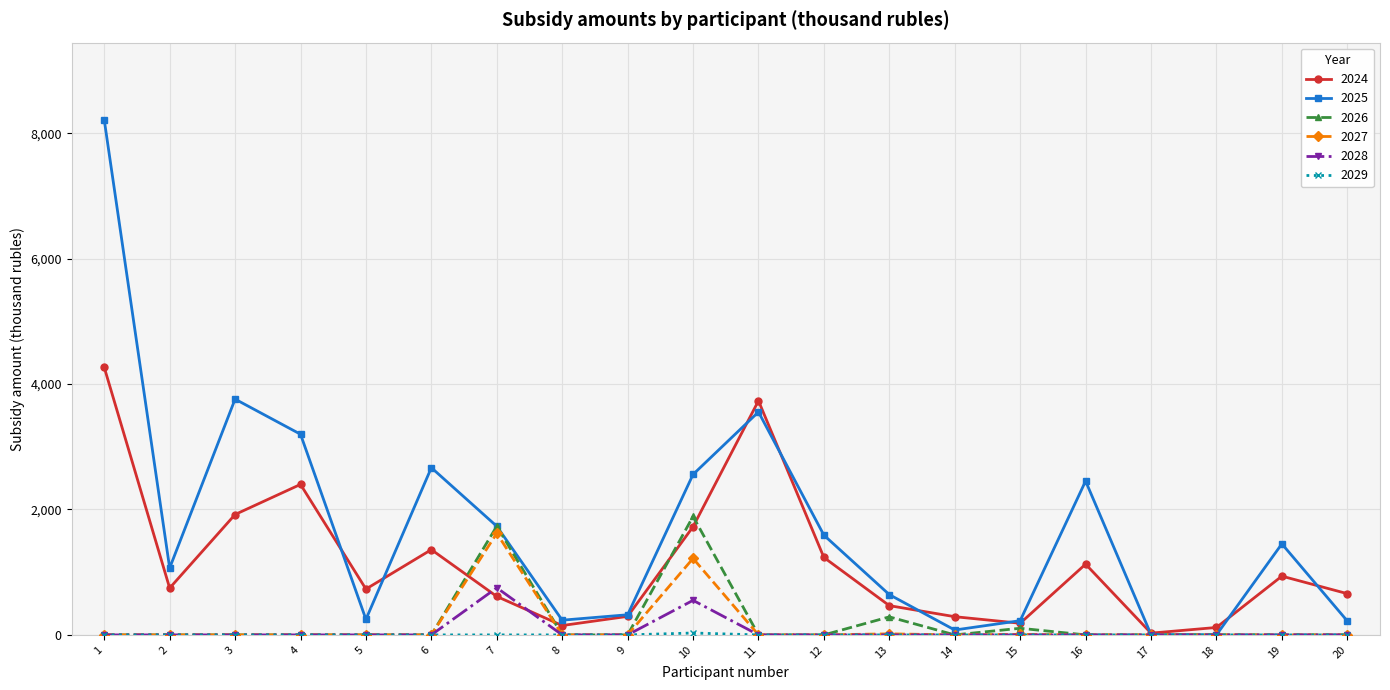

Where is the first local minimum for 2024?

2